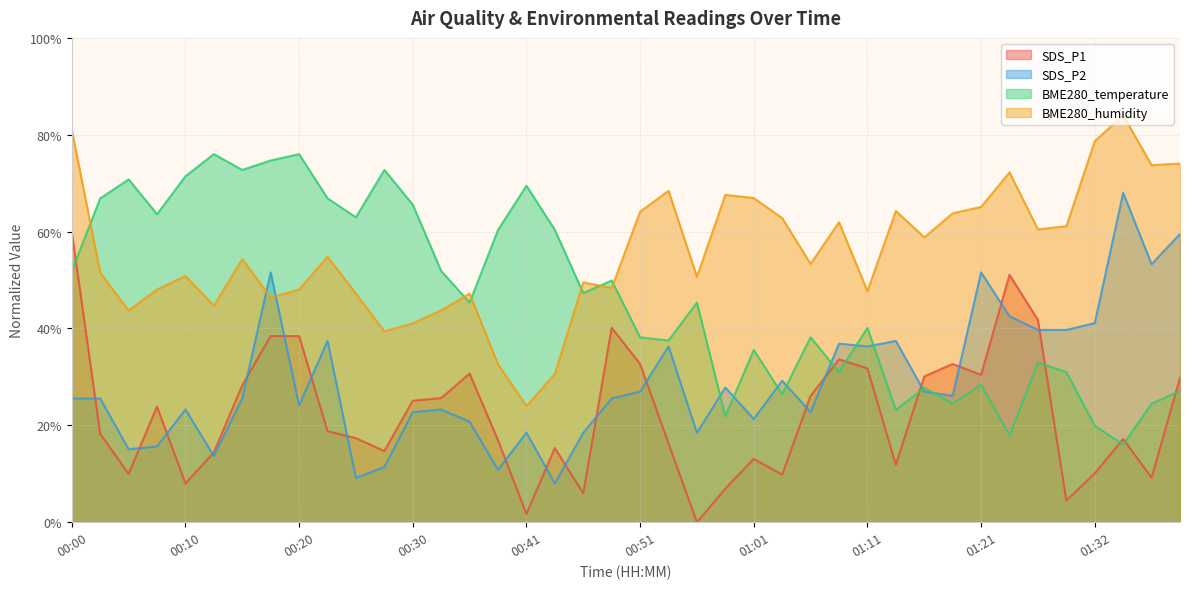

What is the label of the 8th point from the right?

01:21